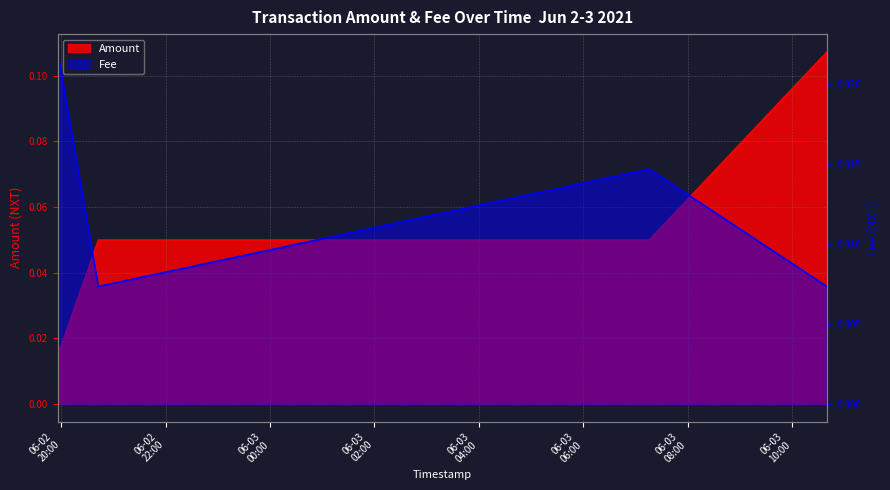

What are all the series names shown in the legend?

Amount, Fee